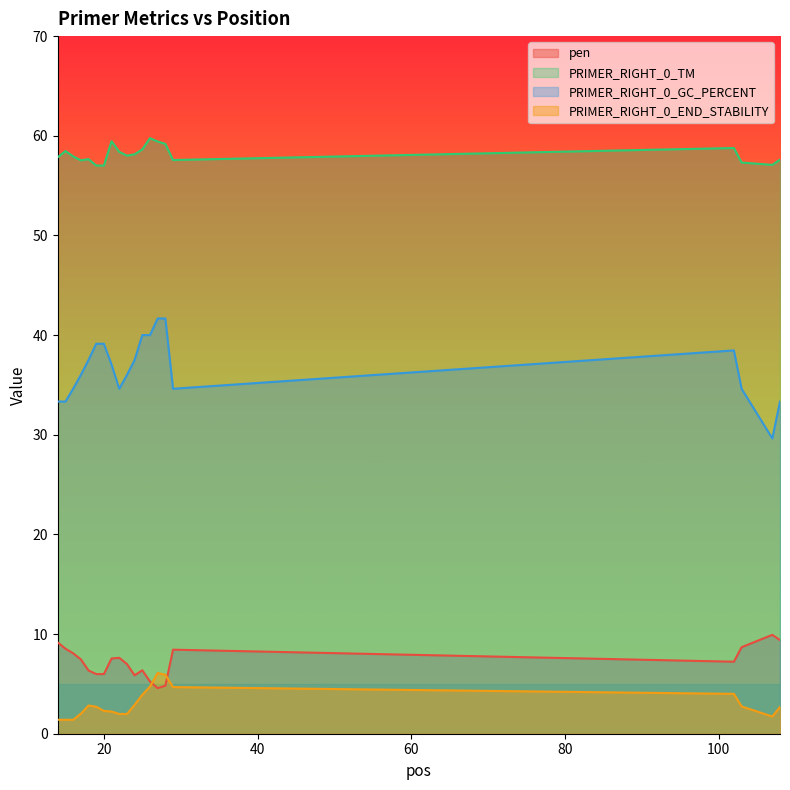

What are all the series names shown in the legend?

pen, PRIMER_RIGHT_0_TM, PRIMER_RIGHT_0_GC_PERCENT, PRIMER_RIGHT_0_END_STABILITY